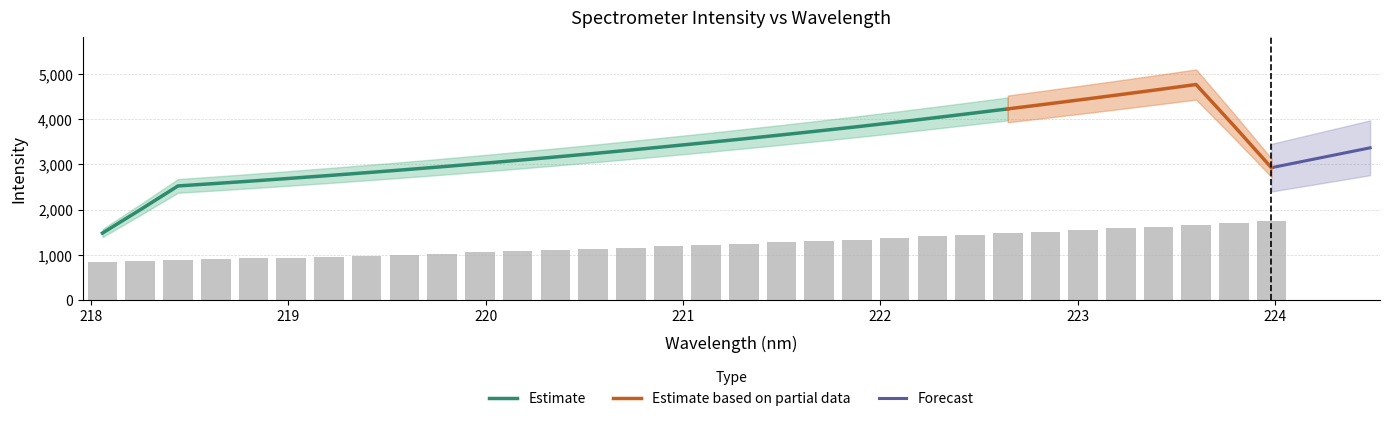

Approximately how many times larger is the value at 223.2172 compared to 221.6902?

1.2